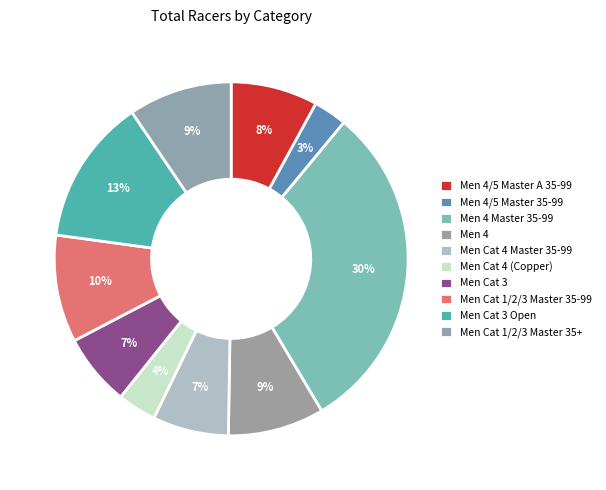

Is it true that Men 4/5 Master 35-99 is 9% of the pie?

False